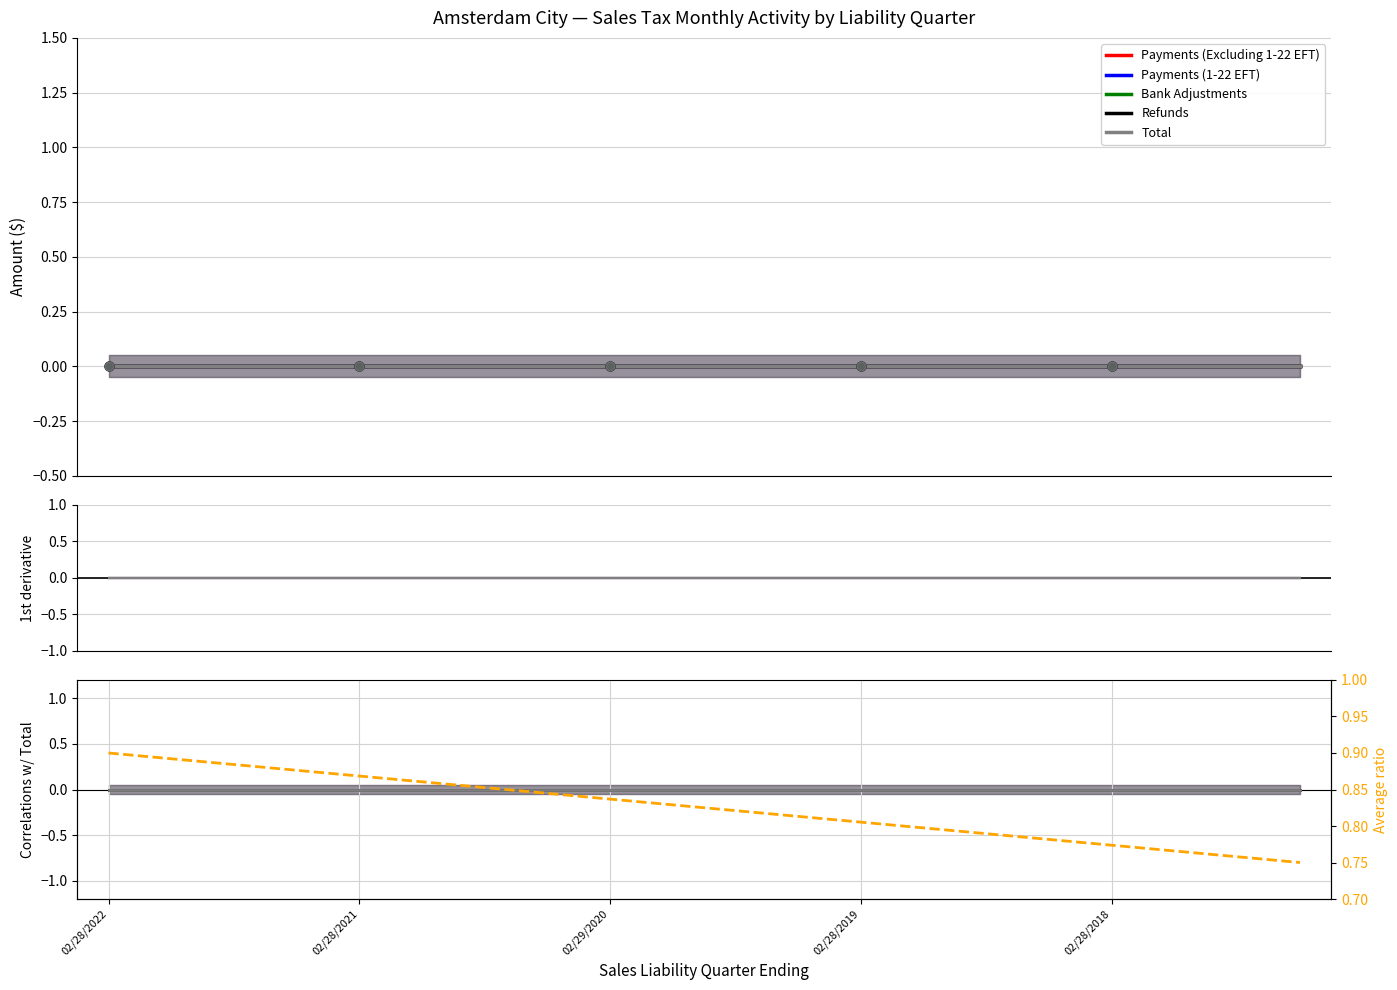

Which series contains the highest Y value?

Avg ratio